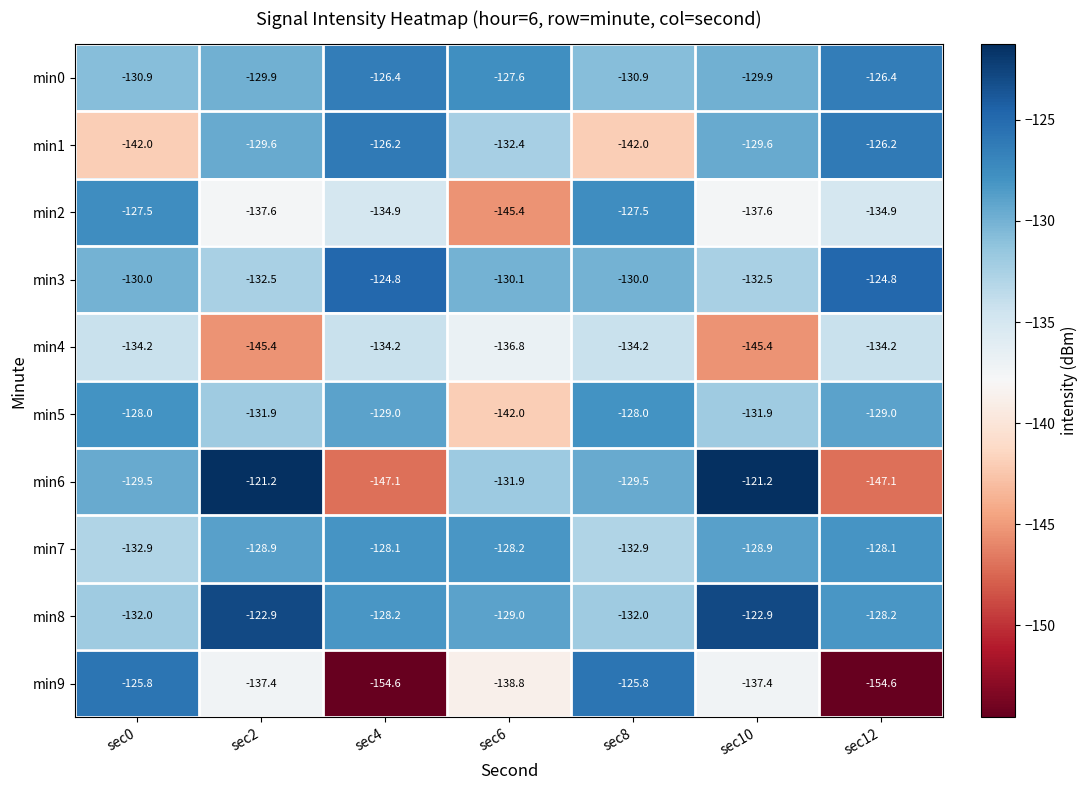

What is the difference between the highest and lowest values at sec12?

29.8